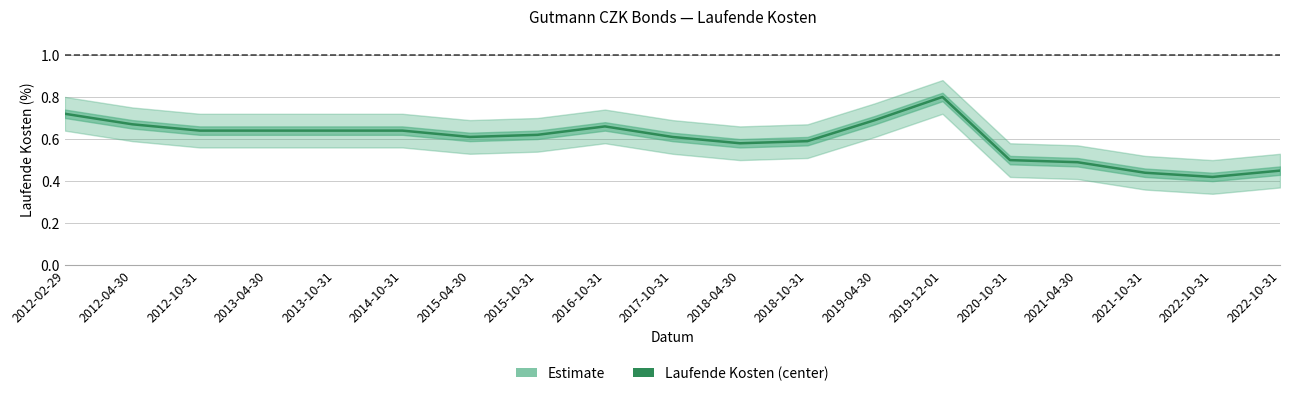

What is the average value?

0.6